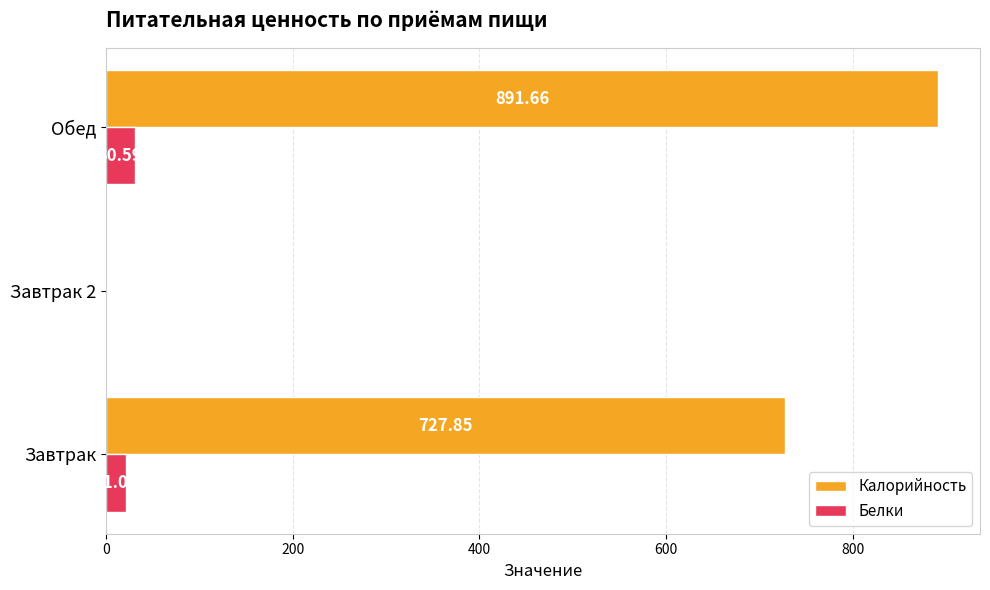

Count the number of categories in the chart.

3